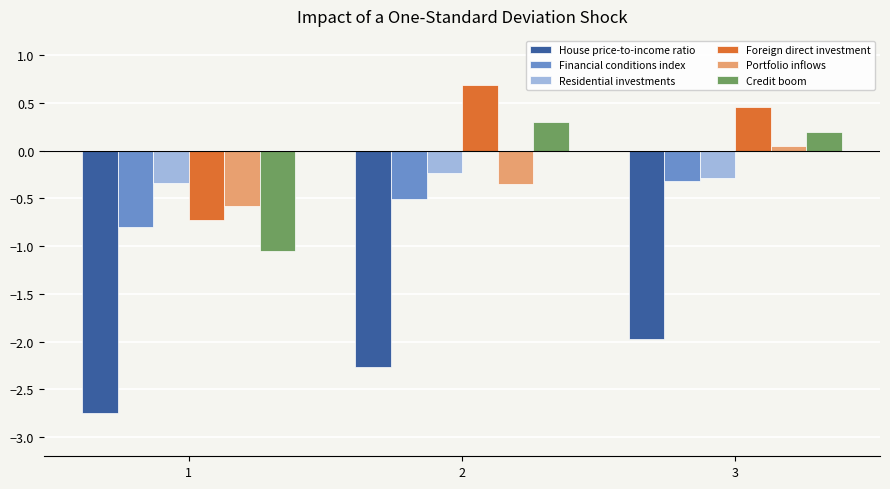

What is the value of the Foreign direct investment bar at the 2nd from the left?

0.7